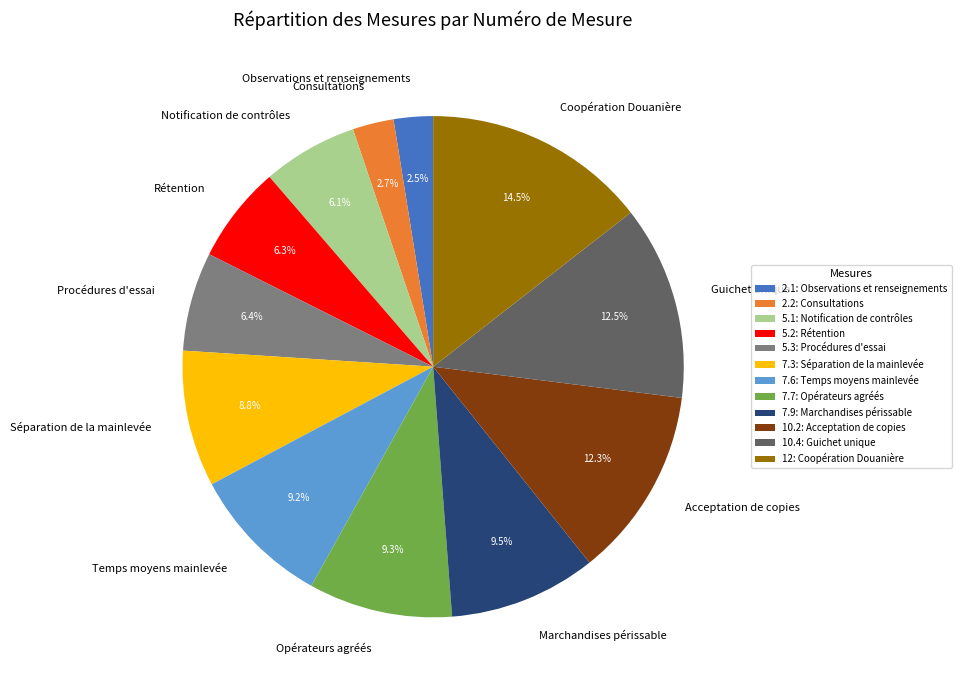

What percentage is the 2.2 slice, to the nearest percent?

3%